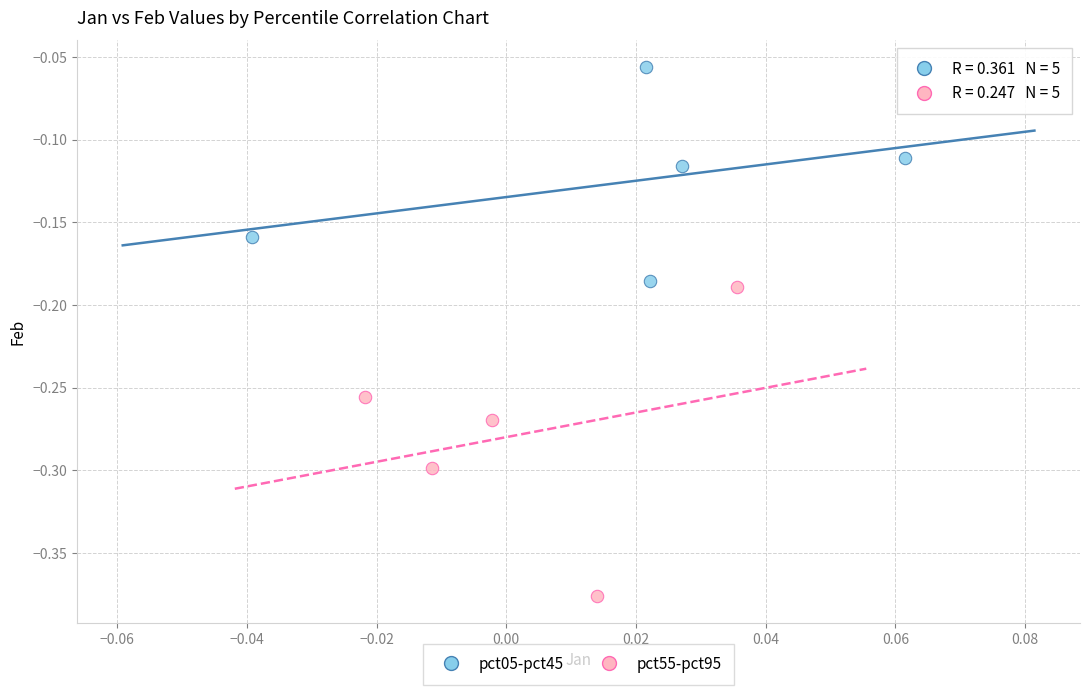

What are all the series names shown in the legend?

pct05-pct45, pct55-pct95